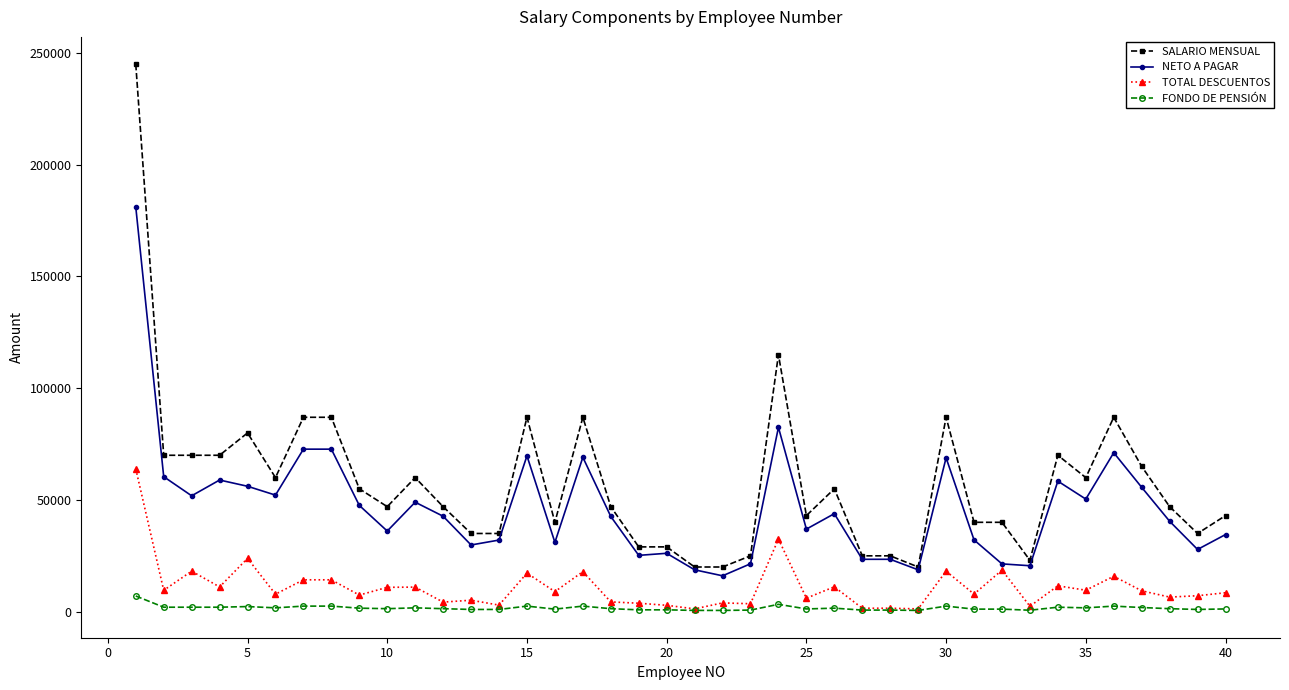

What is the average value of the TOTAL DESCUENTOS series?

10955.6